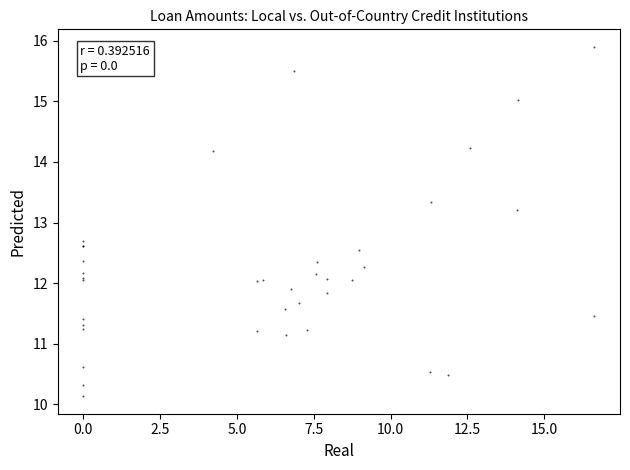

What Y value in the scatter plot is closest to 13?

13.2